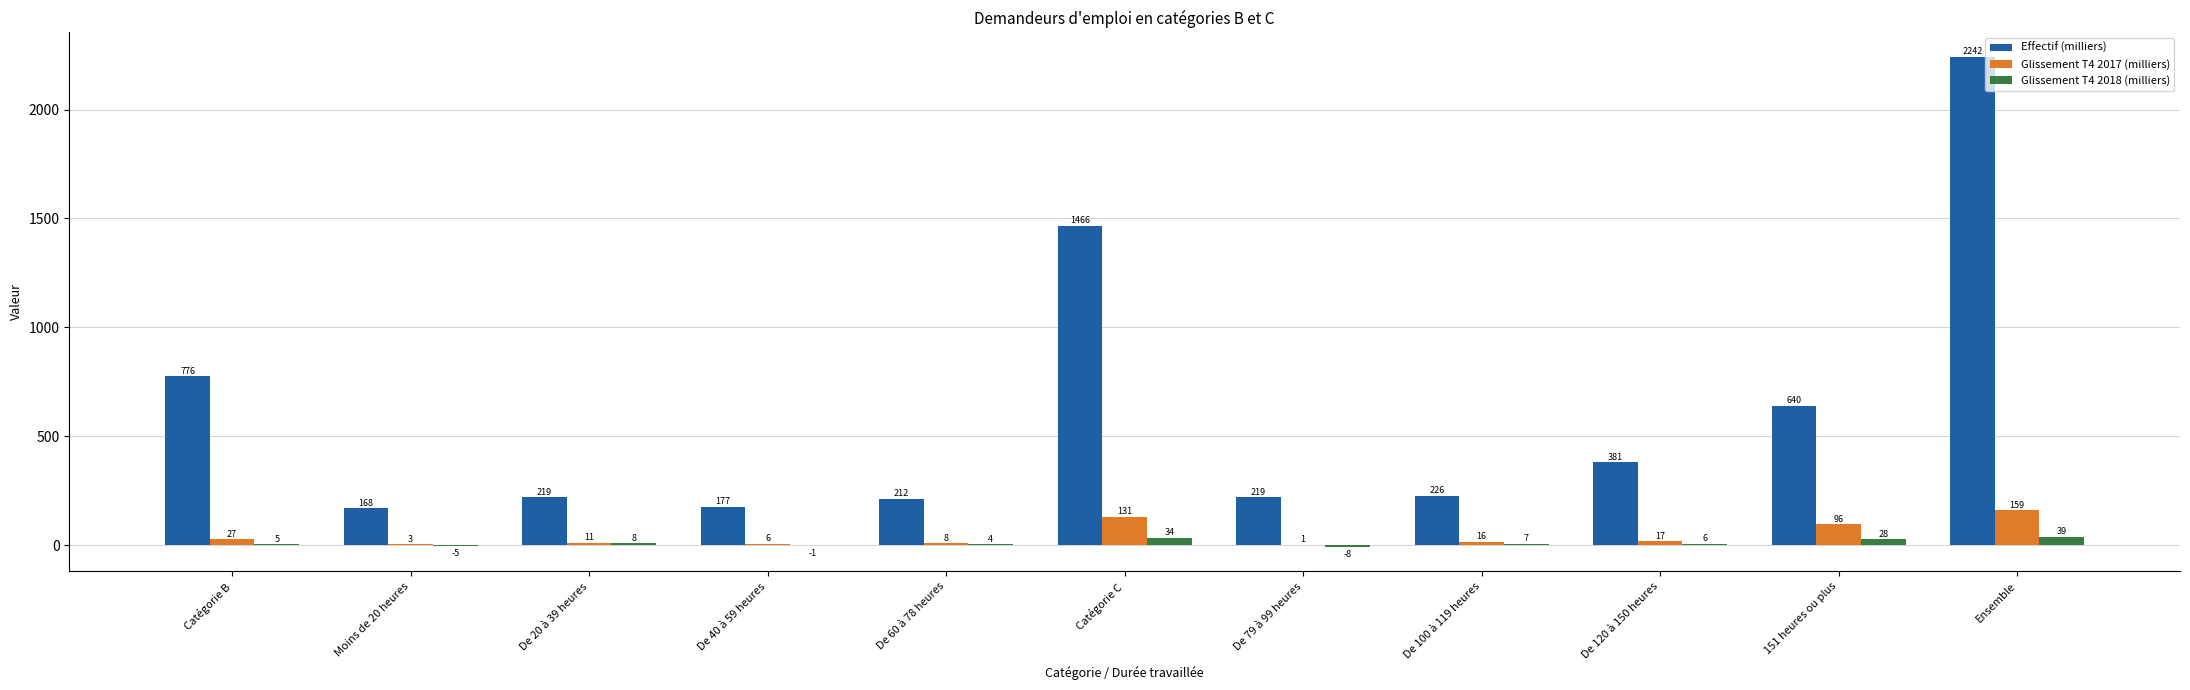

What is the sum of the Glissement T4 2017 (milliers) values at De 20 à 39 heures and De 100 à 119 heures?

27